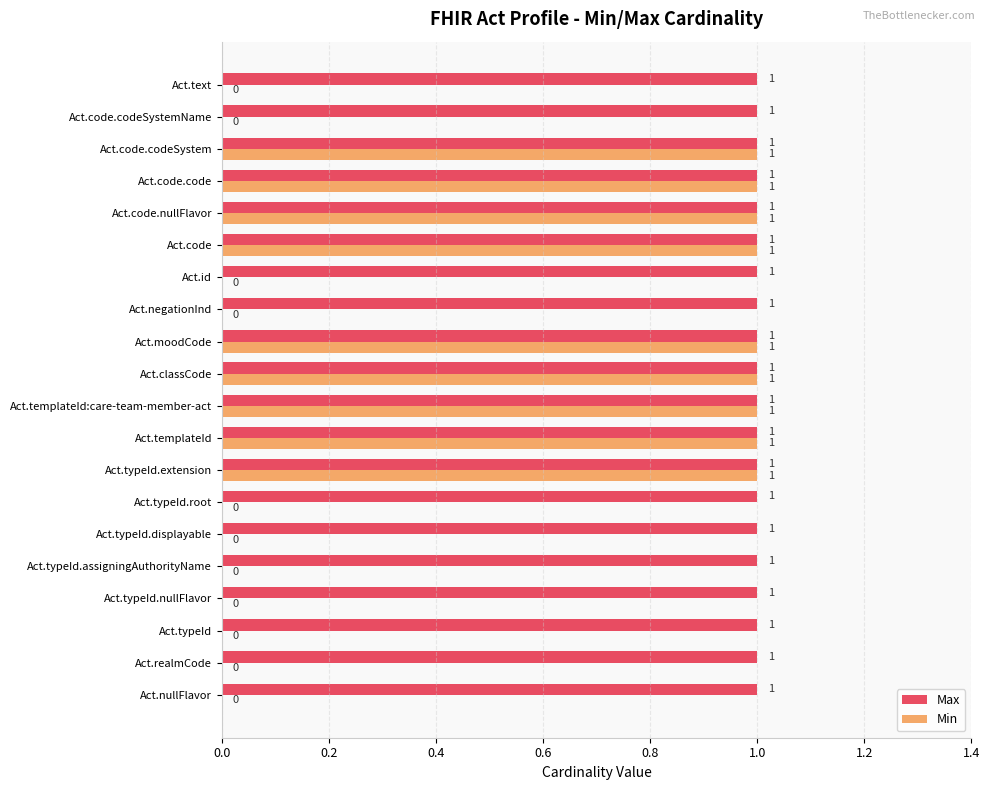

What is the sum of all Min values?

9